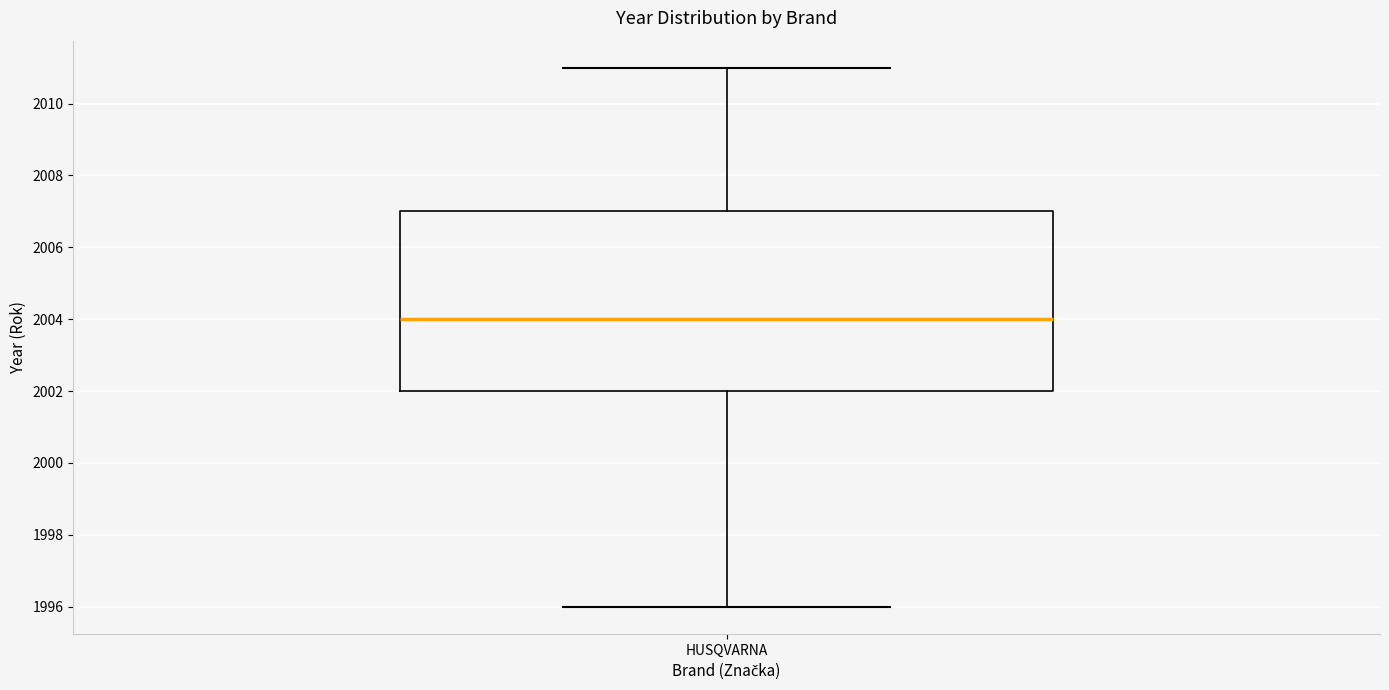

Read this box plot against the y-axis: the position of the median line, the range covered by the box, and the ends of both whiskers. The values are not printed on the chart, so give them approximately, as read against the axis.

median 2004, box 2002 to 2007, whiskers 1996 to 2011